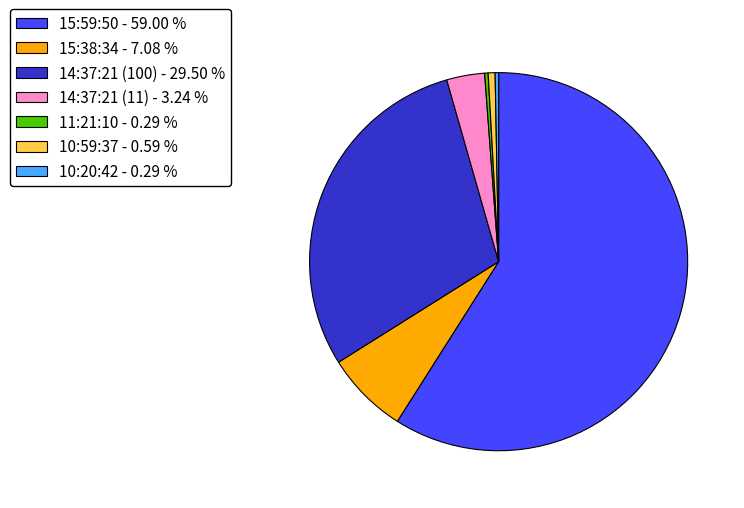

Count the number of slices in the pie.

7